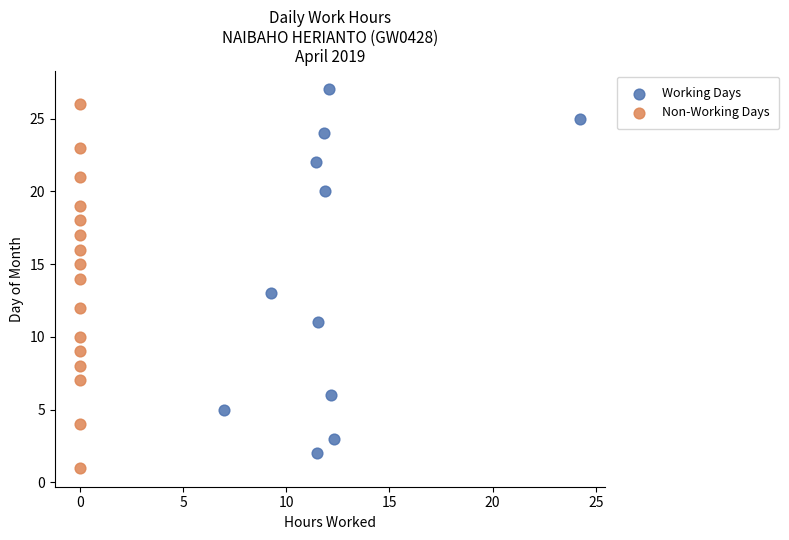

What are all the series names shown in the legend?

Working Days, Non-Working Days